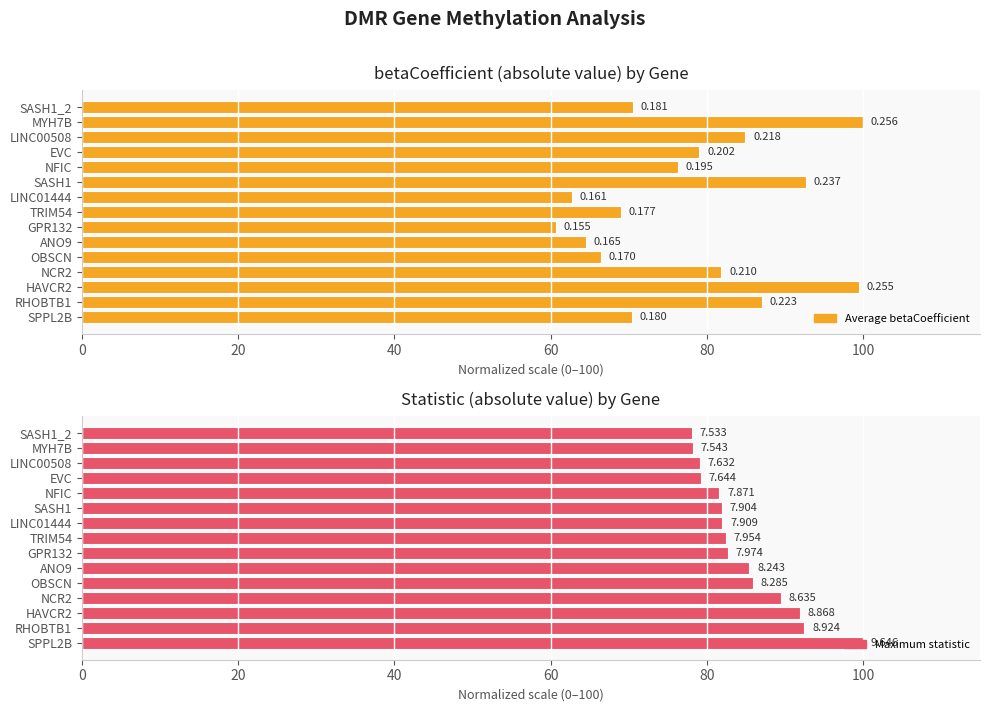

How many distinct data groups are displayed?

2